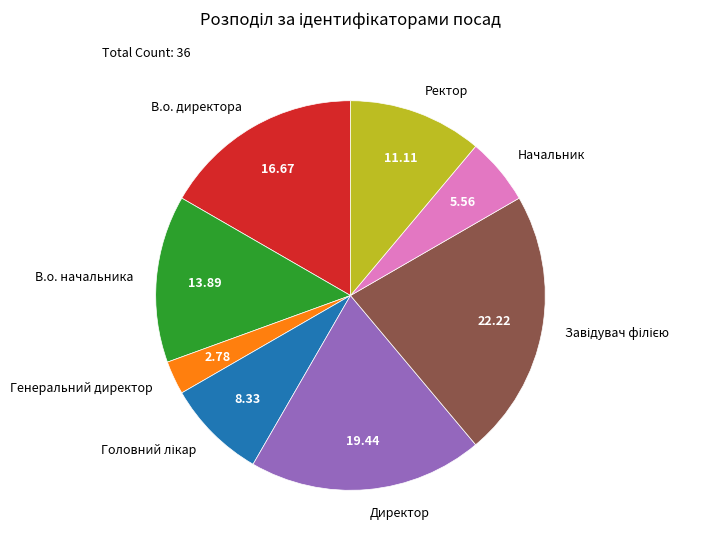

Is there any slice that represents more than half of the pie?

No